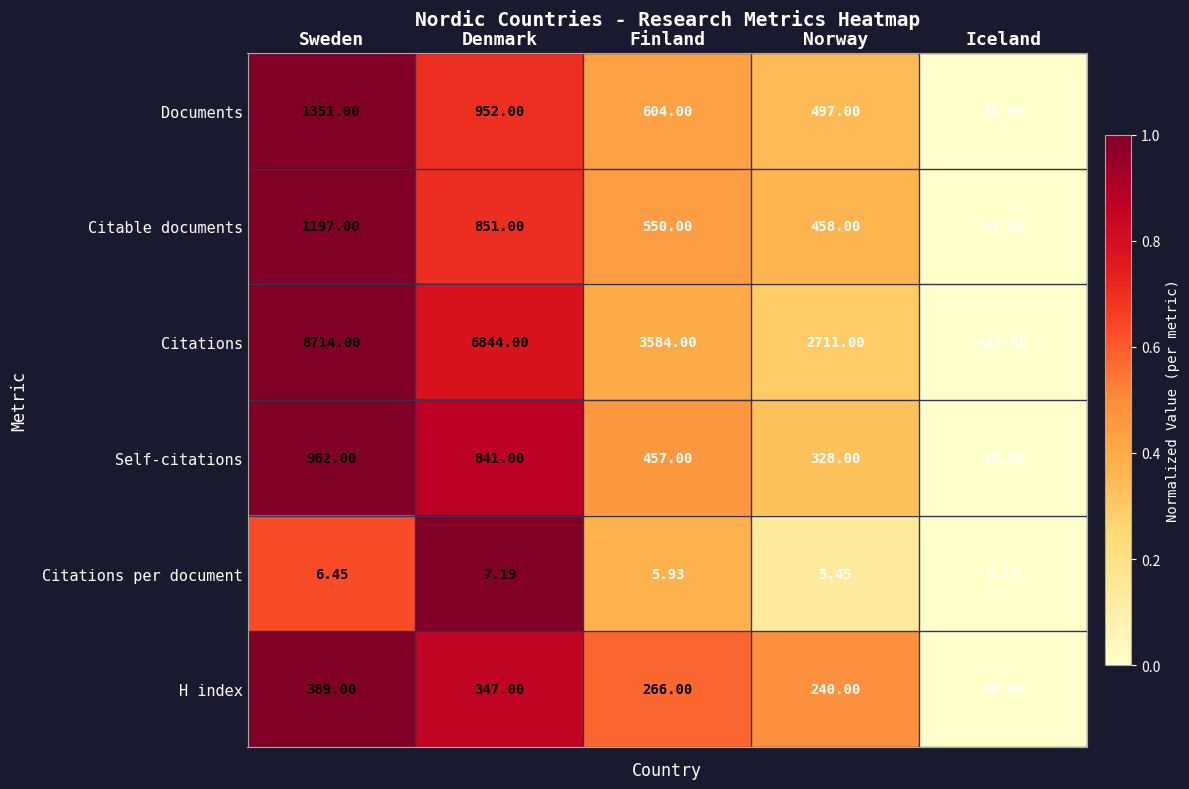

Which series changed the most between Finland and Iceland?

Citations